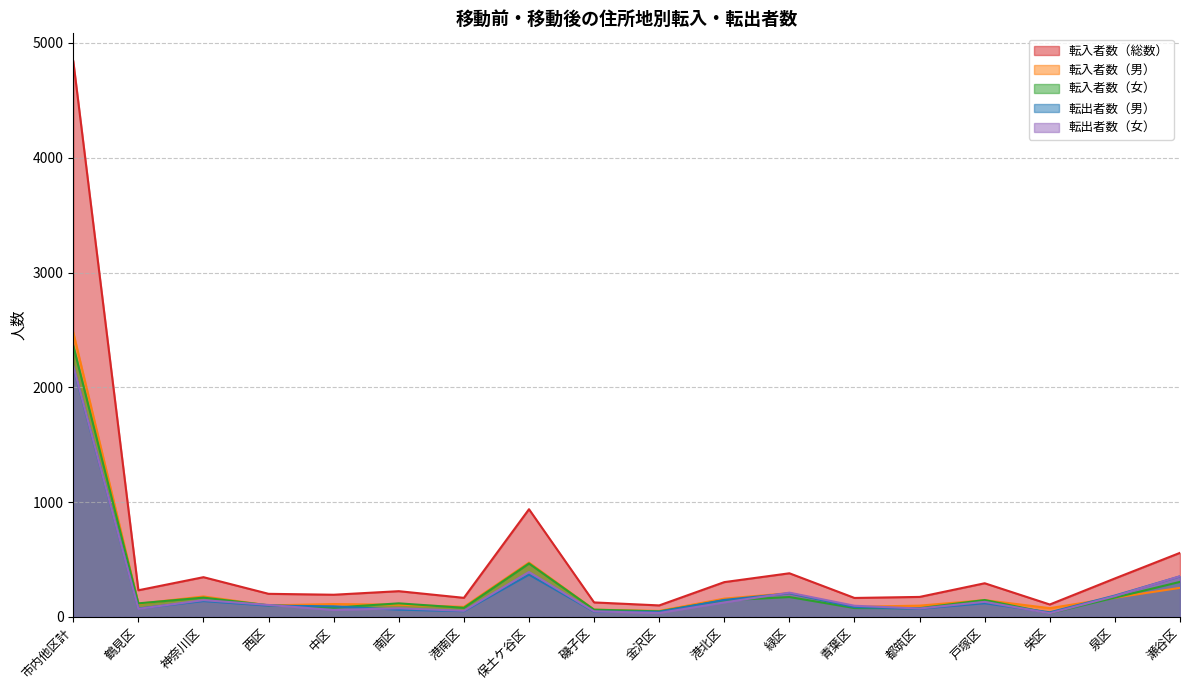

What is the spread (max minus min) of values at 都筑区?

103